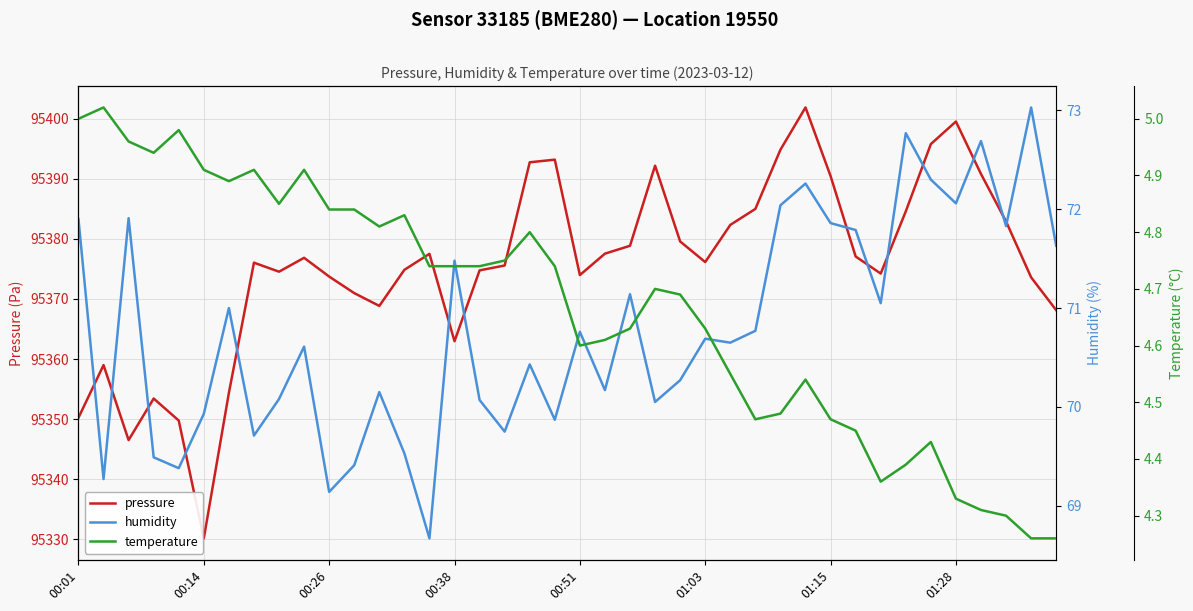

Reading left to right, list all the values displayed in this chart.

pressure: 95350.2	95359.0	95346.5	95353.4	95349.8	95330.2	95354.4	95376.0	95374.5	95376.8	95373.7	95371.0	95368.8	95374.8	95377.5	95363.0	95374.8	95375.6	95392.7	95393.2	95374.0	95377.5	95378.8	95392.2	95379.6	95376.1	95382.3	95385.0	95394.8	95401.8	95390.4	95377.1	95374.2	95384.6	95395.8	95399.5	95390.8	95382.9	95373.6	95368.1
humidity: 71.9	69.3	71.9	69.5	69.4	69.9	71.0	69.7	70.1	70.6	69.1	69.4	70.2	69.5	68.7	71.5	70.1	69.8	70.4	69.9	70.8	70.2	71.1	70.0	70.3	70.7	70.7	70.8	72.0	72.3	71.9	71.8	71.0	72.8	72.3	72.1	72.7	71.8	73.0	71.6
temperature: 5.0	5.0	5.0	4.9	5.0	4.9	4.9	4.9	4.8	4.9	4.8	4.8	4.8	4.8	4.7	4.7	4.7	4.8	4.8	4.7	4.6	4.6	4.6	4.7	4.7	4.6	4.5	4.5	4.5	4.5	4.5	4.5	4.4	4.4	4.4	4.3	4.3	4.3	4.3	4.3